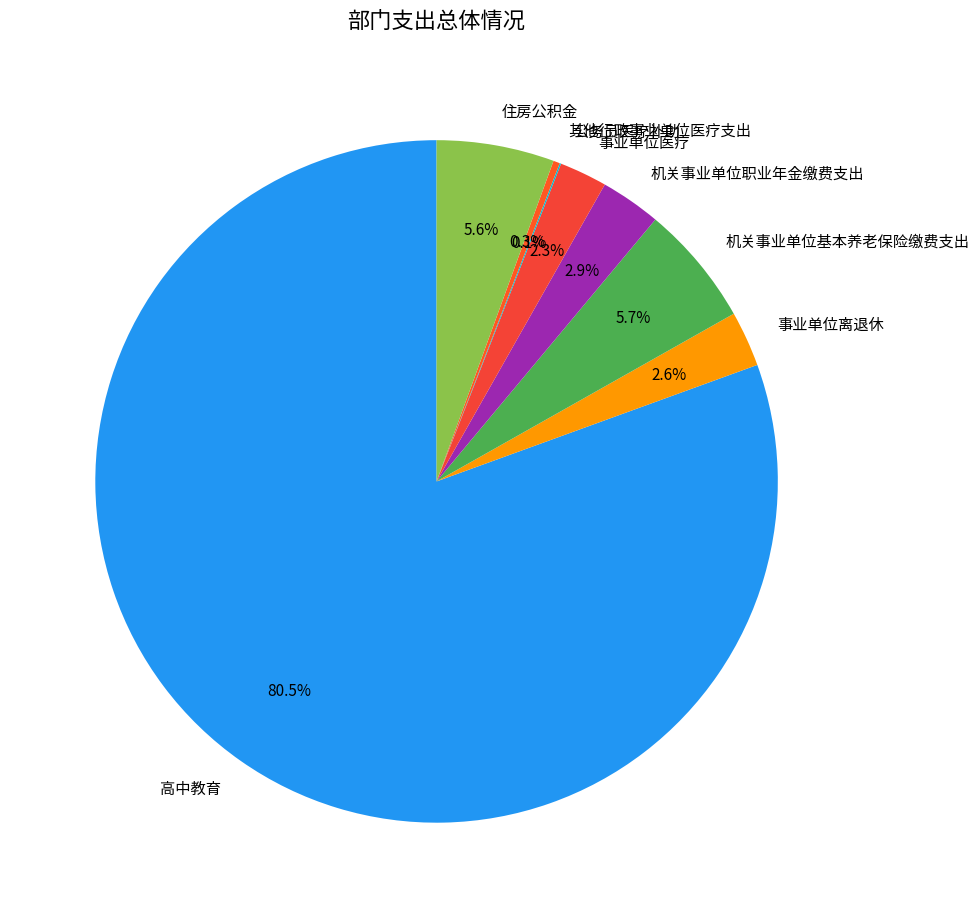

Which slice represents more than half of the pie?

高中教育